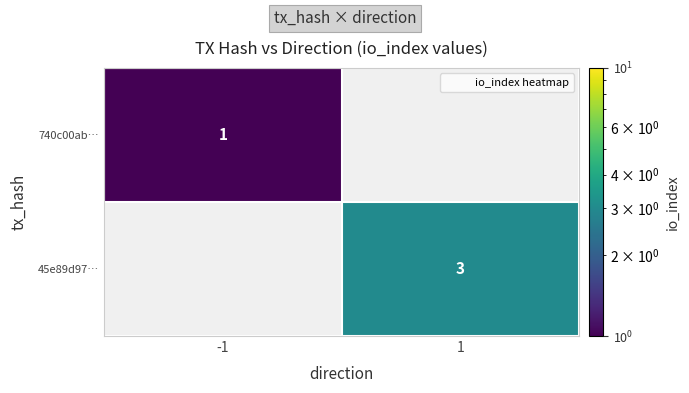

What value does the 45e89d97… series have at 1?

3.0